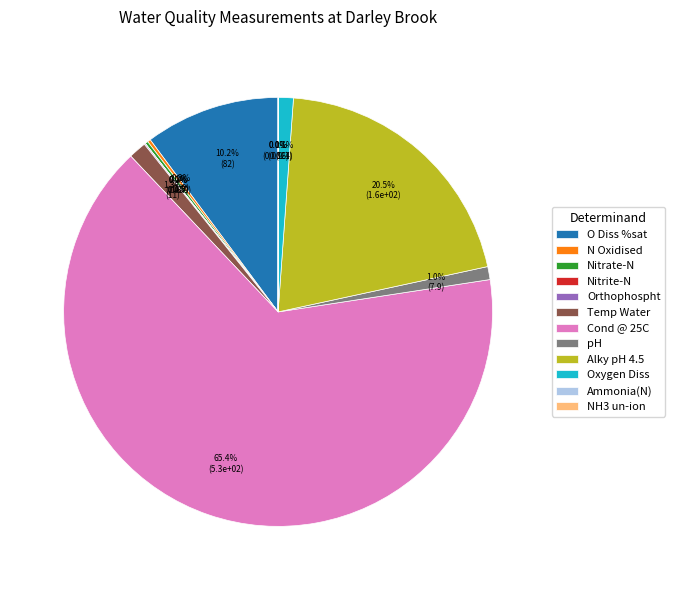

What percentage do Oxygen Diss and Cond @ 25C together represent?

66.5%